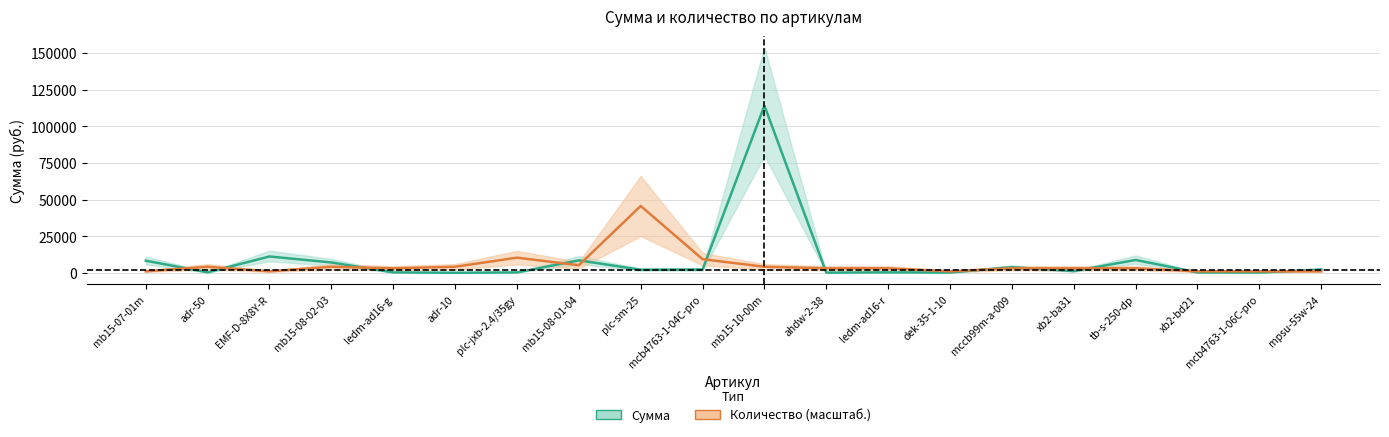

At which label is Сумма closest to 57066?

EMF-D-8X8Y-R